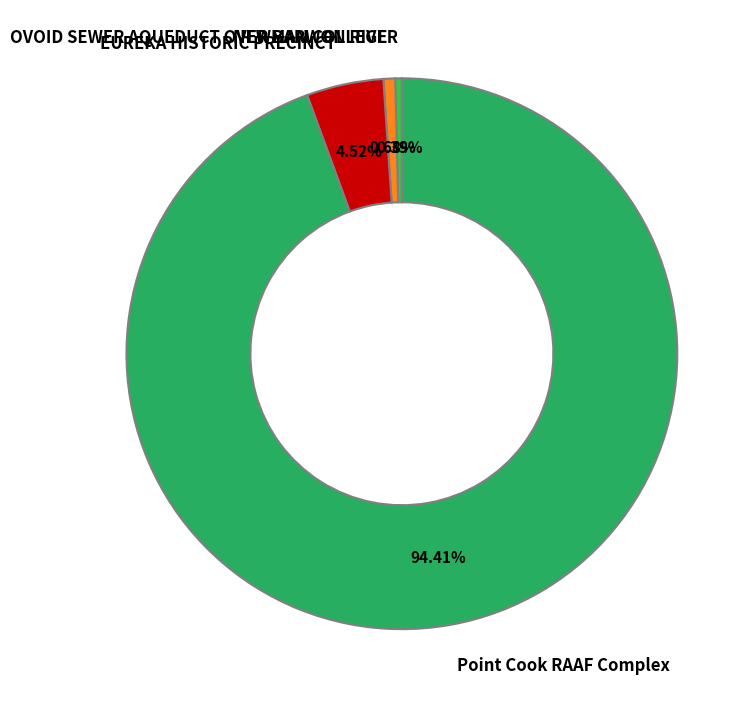

What is the largest slice in the pie chart?

Point Cook RAAF Complex